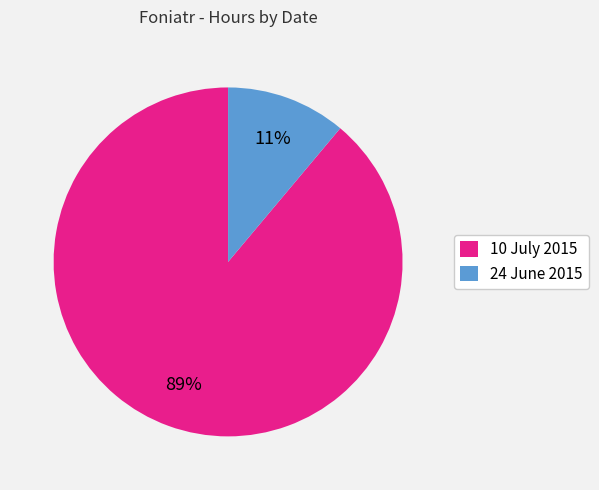

The 10 July 2015 slice represents 81% of the pie. True or false?

False